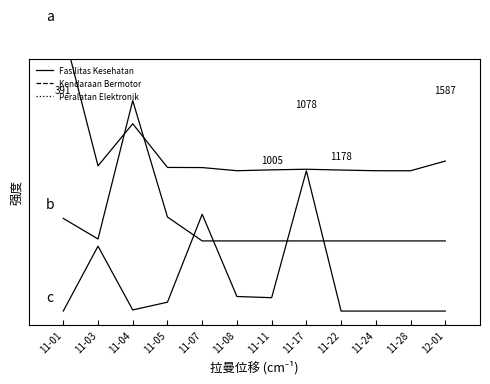

How many distinct data groups are displayed?

3